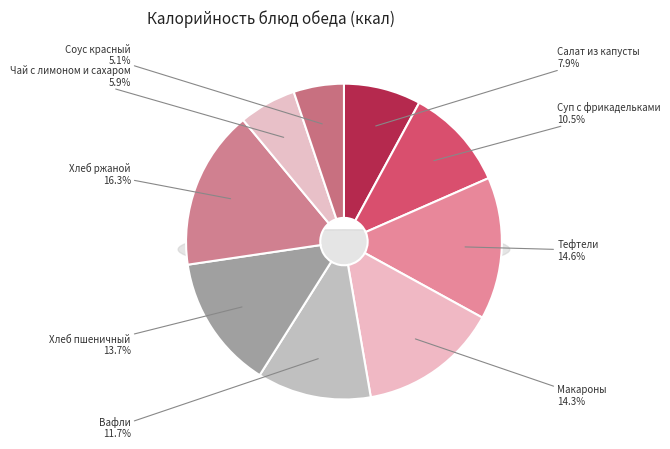

Is it true that Вафли is 12% of the pie?

True